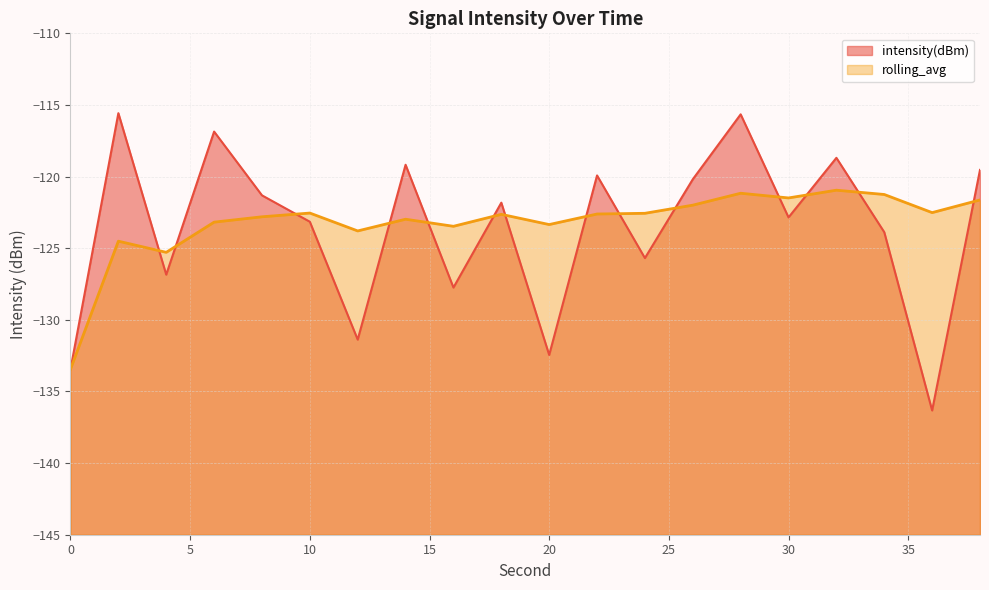

Is it true that rolling_avg equals -122.0 at 26?

True